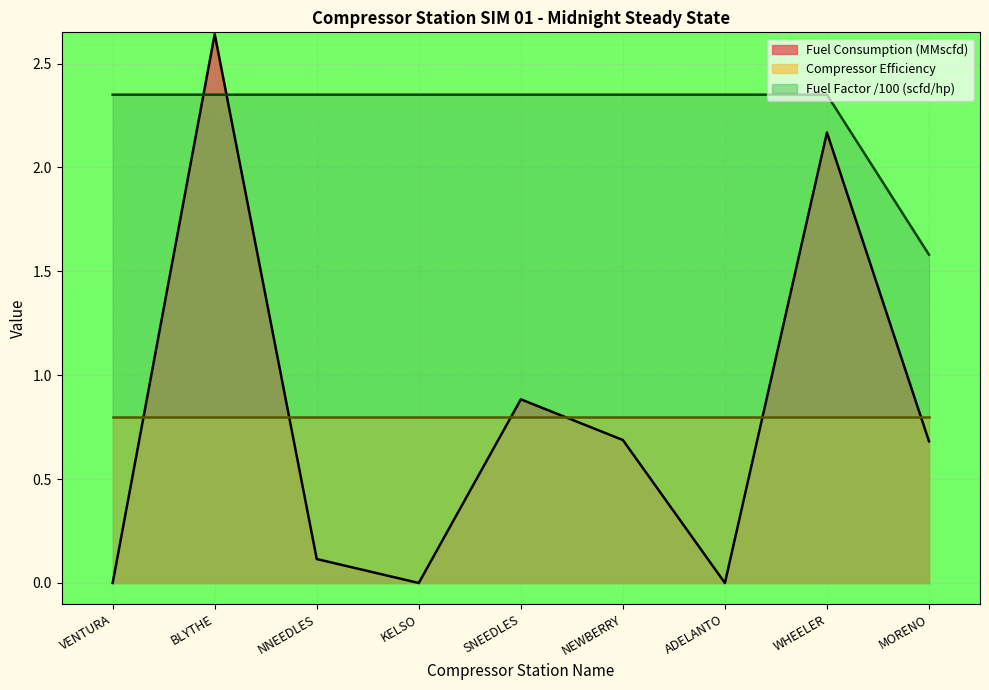

List the labels in order of Fuel Factor (scfd/hp) value, smallest first.

MORENO, VENTURA, BLYTHE, NNEEDLES, KELSO, SNEEDLES, NEWBERRY, ADELANTO, WHEELER